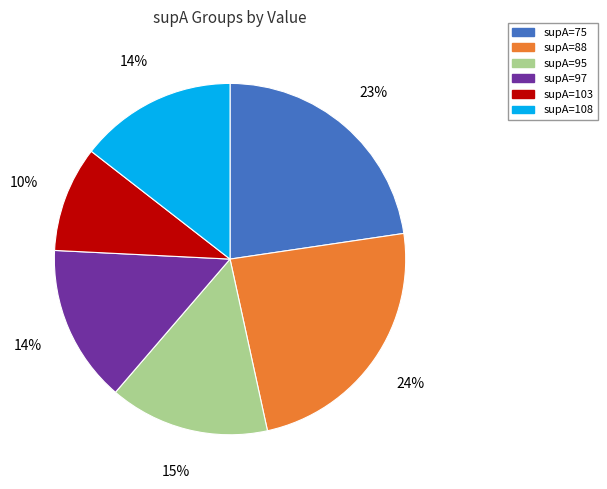

To the nearest percent, what is the difference between the largest and smallest slice percentages?

14%